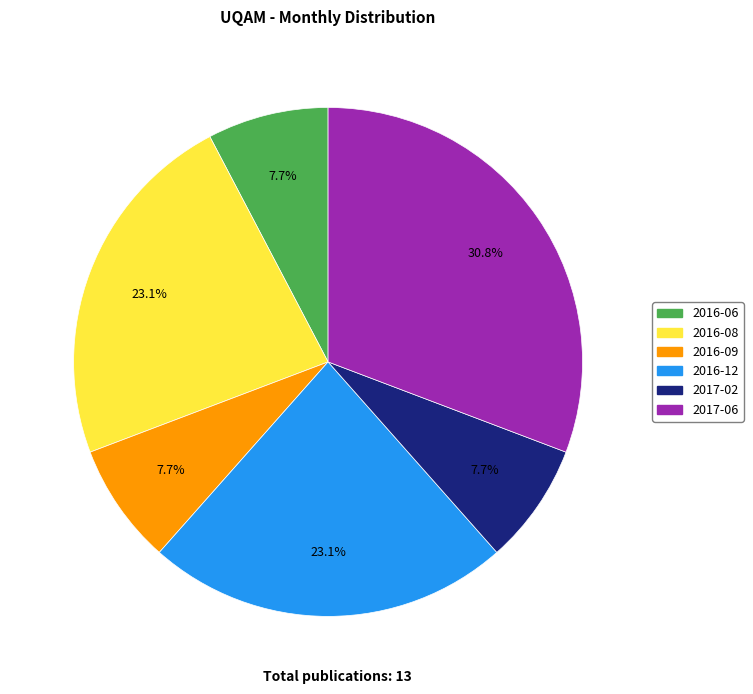

Between 2016-06 and 2016-12, which is larger?

2016-12